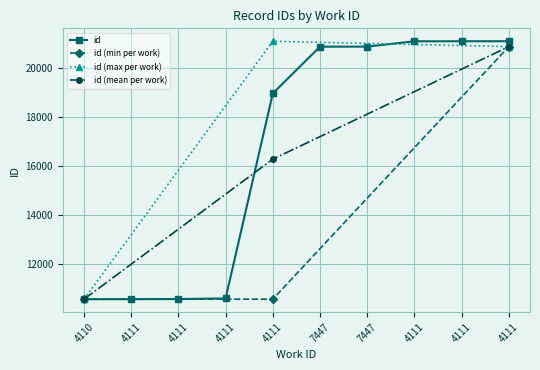

The chart shows a value of 10574 at 4111. True or false?

False